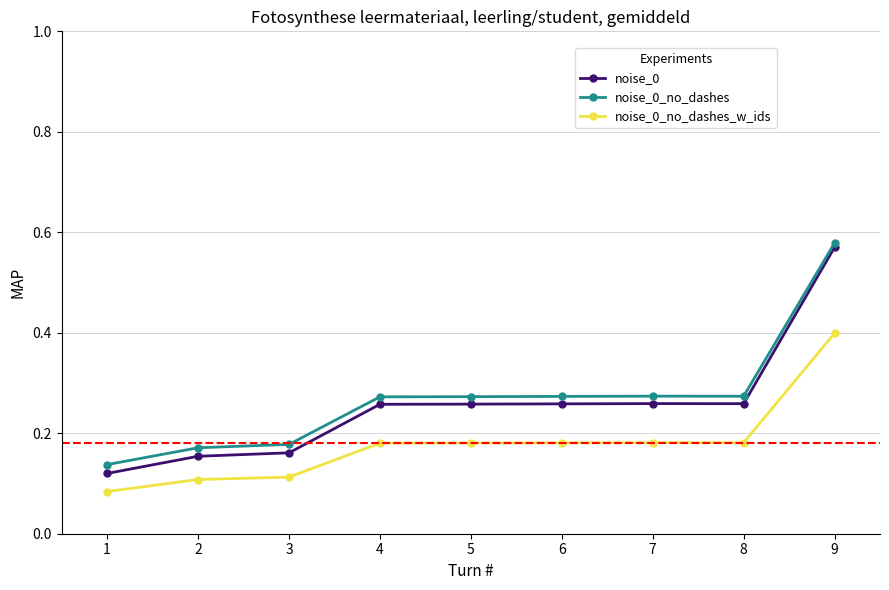

Rank the series by their maximum value, from highest to lowest.

noise_0_no_dashes, noise_0, noise_0_no_dashes_w_ids